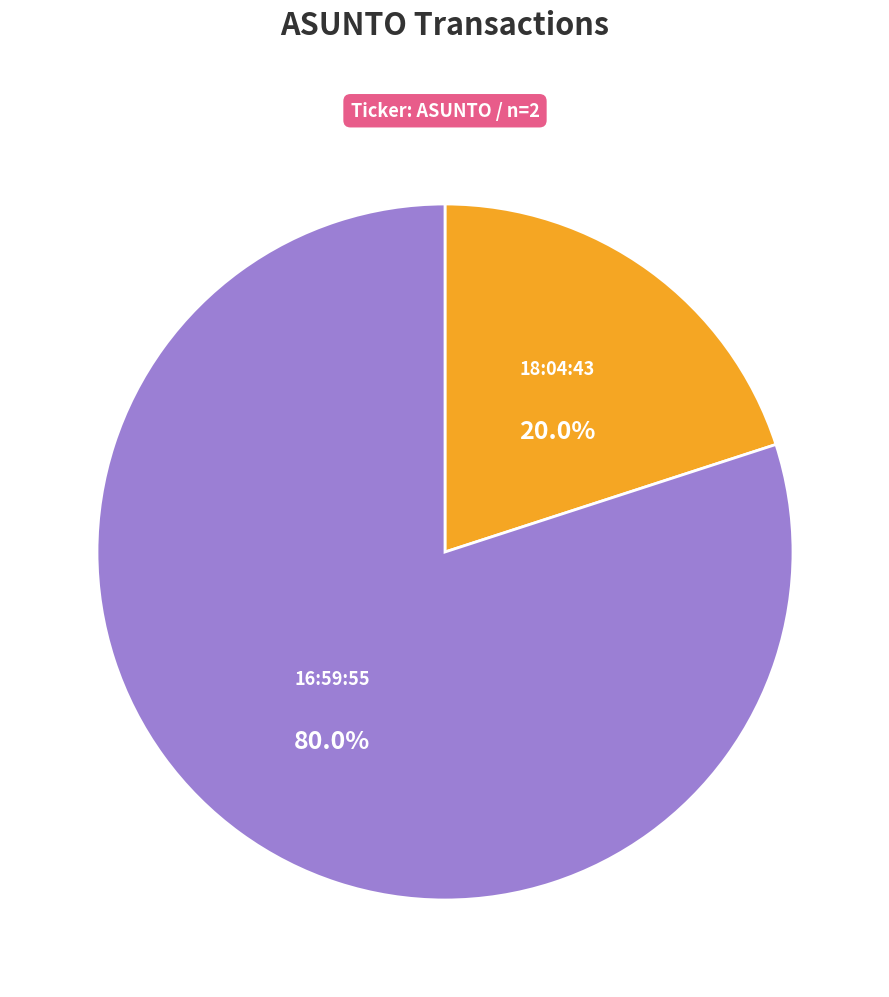

Is there any slice that represents more than half of the pie?

Yes